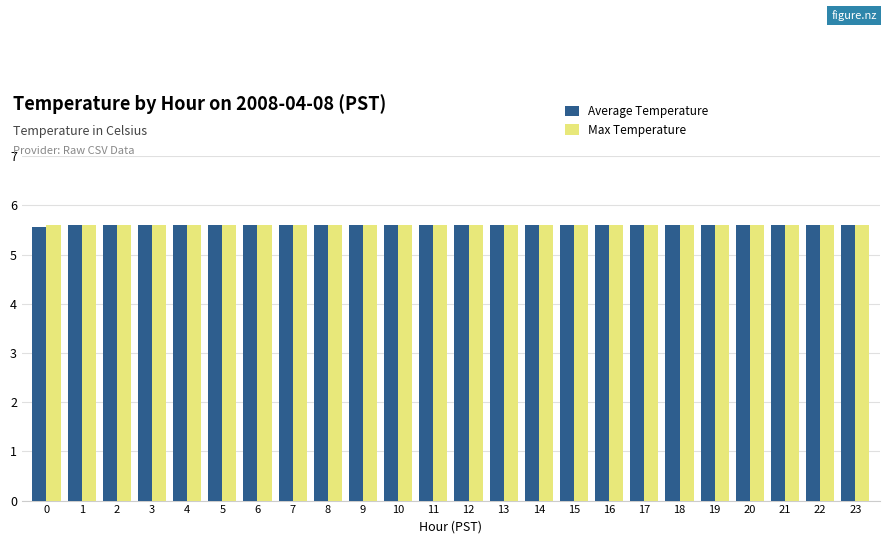

Count the Average Temperature values in the range 5 to 6.

24